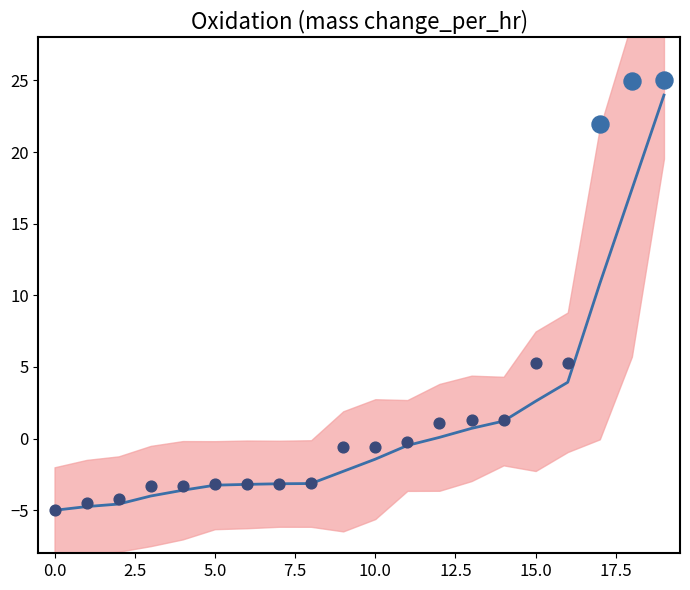

Between 17.5 and 12.5, which is larger?

17.5